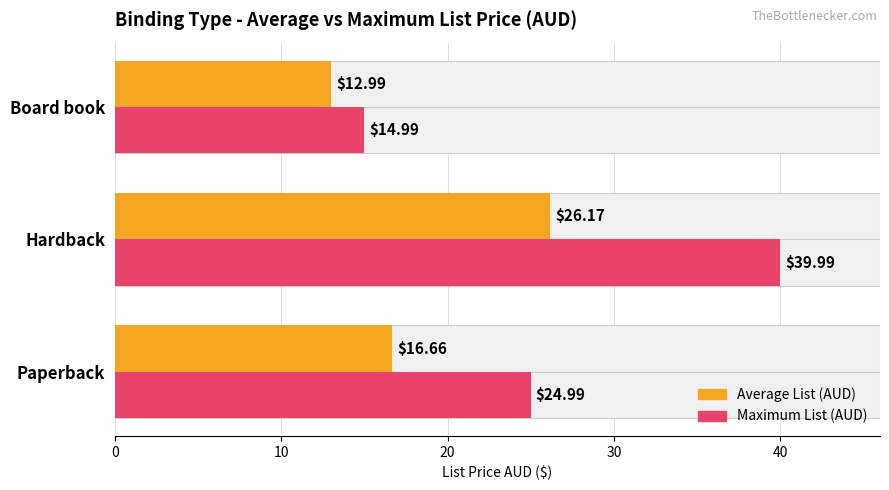

How many bars are there in each group?

2